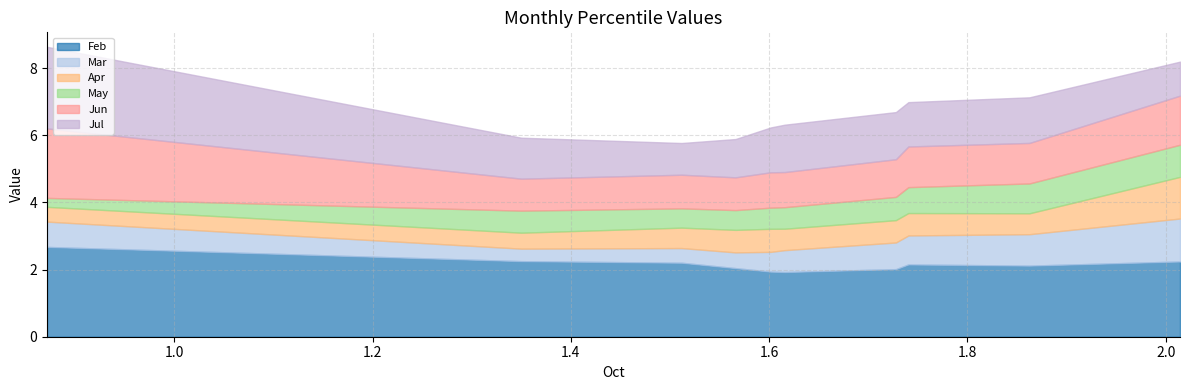

What is the minimum value shown in the chart?

0.3